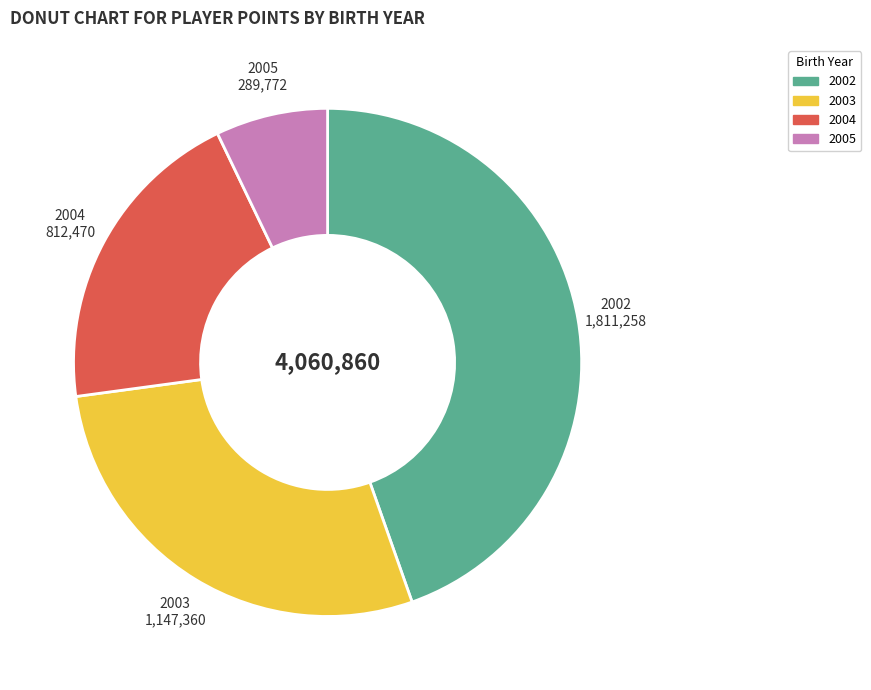

Is it true that 2003 is 28% of the pie?

True